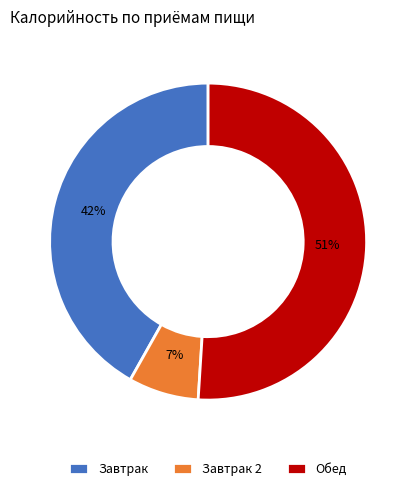

What percentage is the Завтрак 2 slice, to the nearest percent?

7%